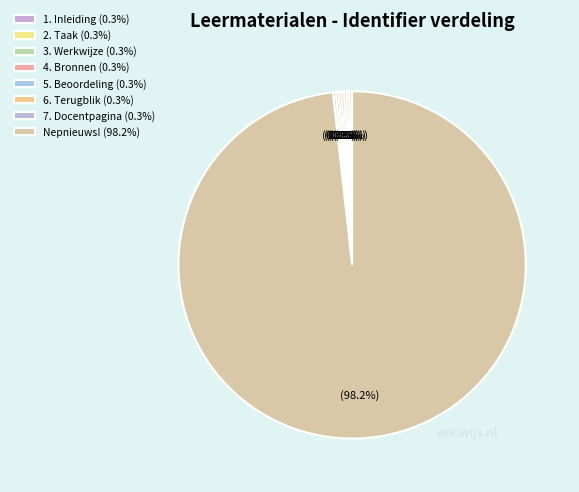

Is 4. Bronnen the majority of the pie?

No